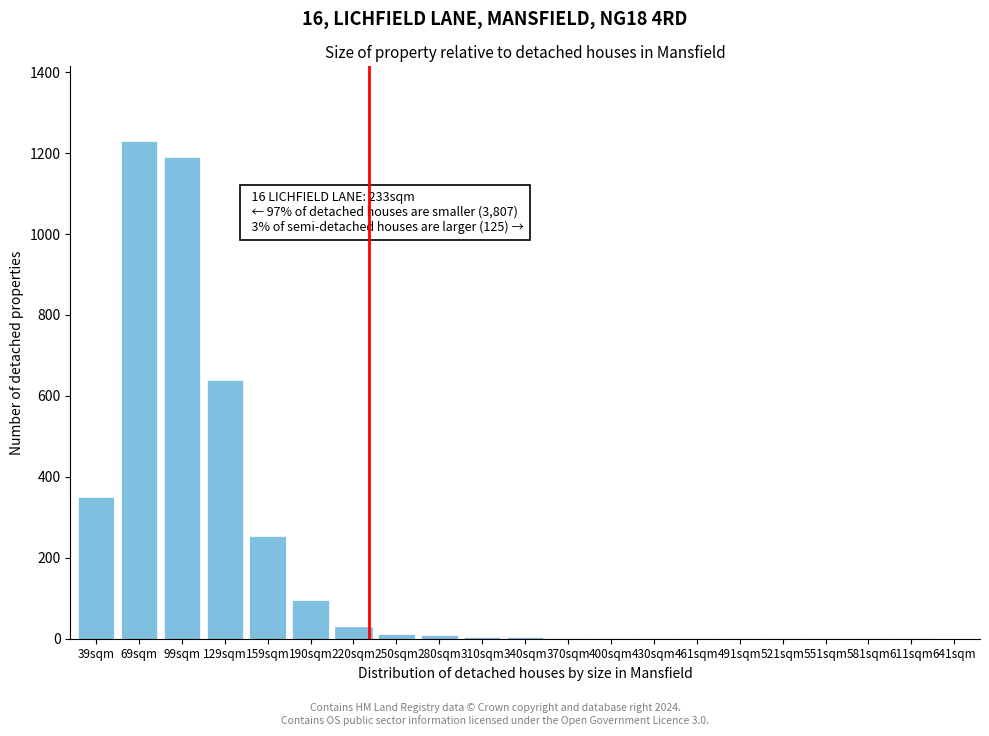

What is the greatest value displayed?

1230